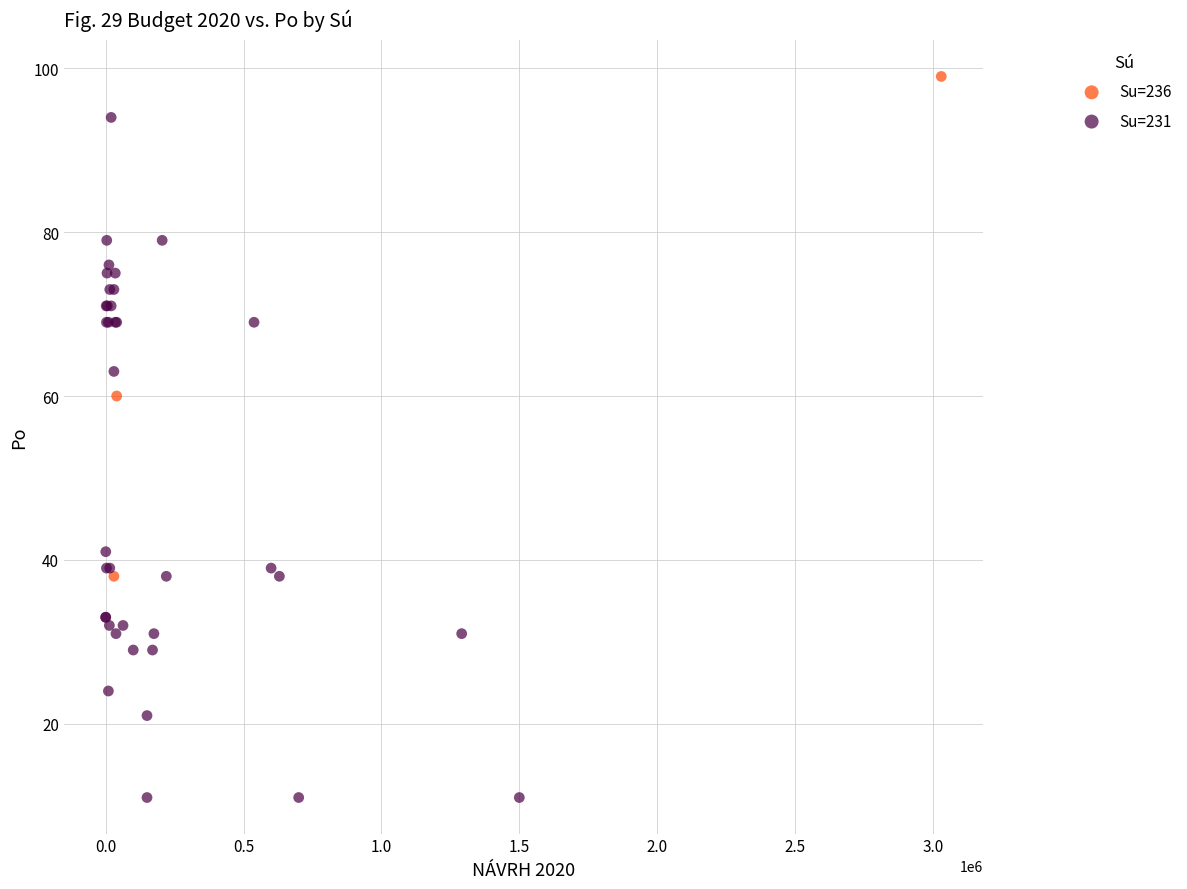

Which series has the widest spread of Y values?

Su=231